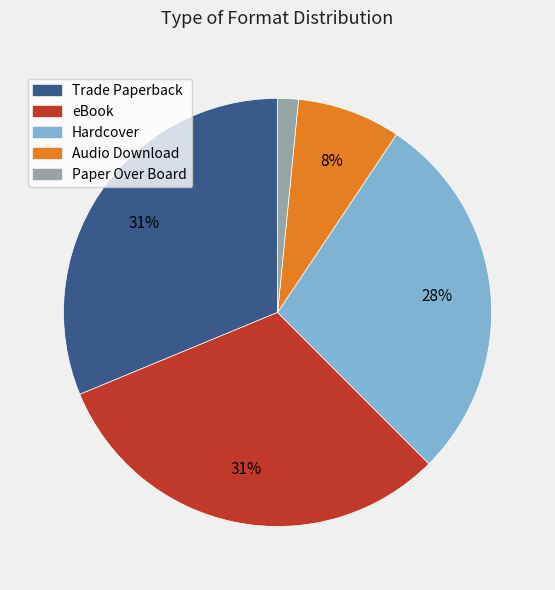

To the nearest percent, what is the average slice percentage?

20%